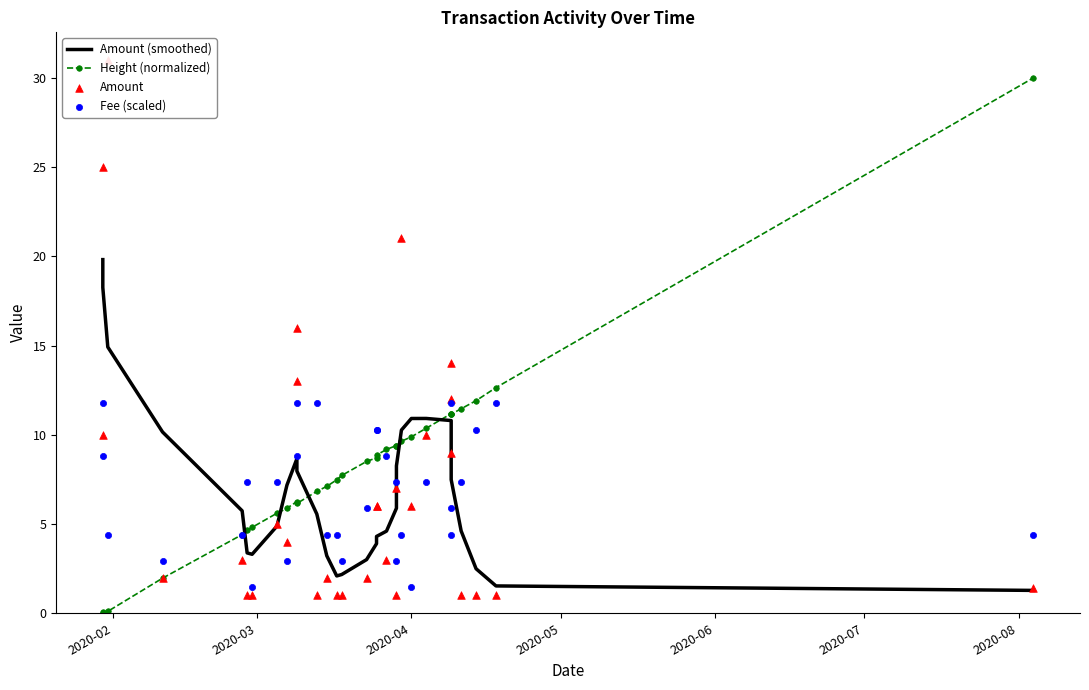

Which series contains the highest Y value?

Amount